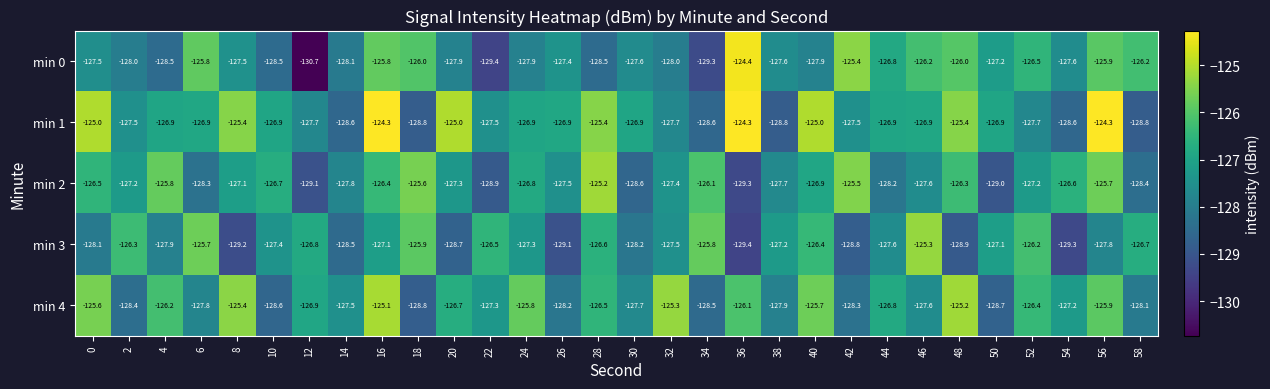

What is the difference between the maximum and second lowest values in the min 1 series?

4.5